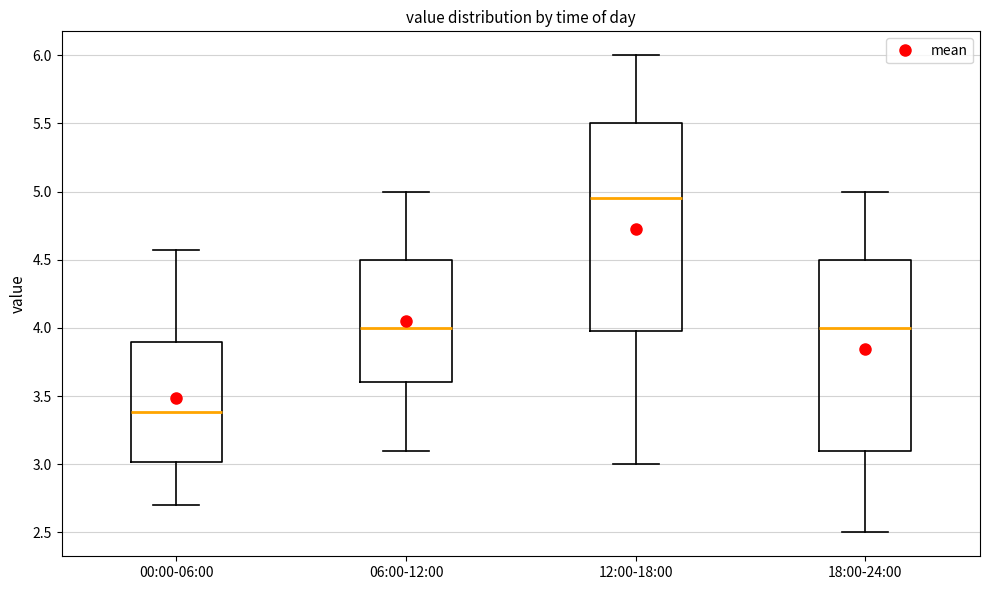

Reading left to right, transcribe this box plot: for each box, give where its median line is, the range the box spans, and where its two whiskers end, as read against the y-axis. The values are not printed on the chart, so give them approximately, as read against the axis.

00:00-06:00: median 3.40, box 3.00 to 3.90, whiskers 2.70 to 4.55
06:00-12:00: median 4.00, box 3.60 to 4.50, whiskers 3.10 to 5.00
12:00-18:00: median 4.95, box 4.00 to 5.50, whiskers 3.00 to 6.00
18:00-24:00: median 4.00, box 3.10 to 4.50, whiskers 2.50 to 5.00